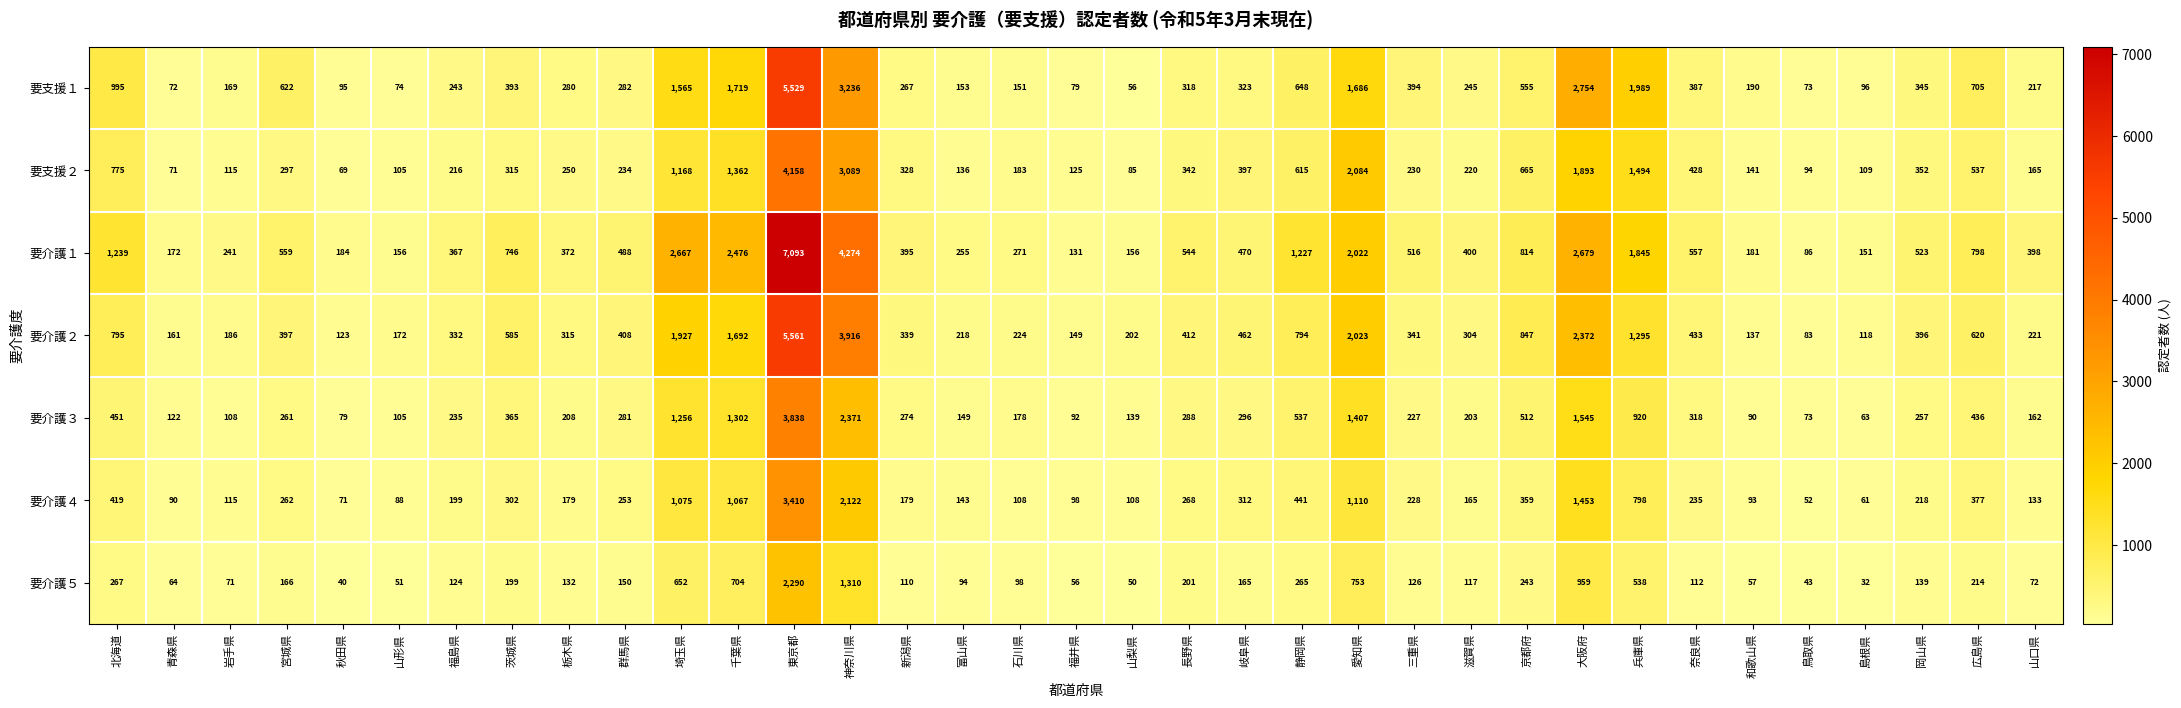

Which category has the lowest value across all series?

島根県